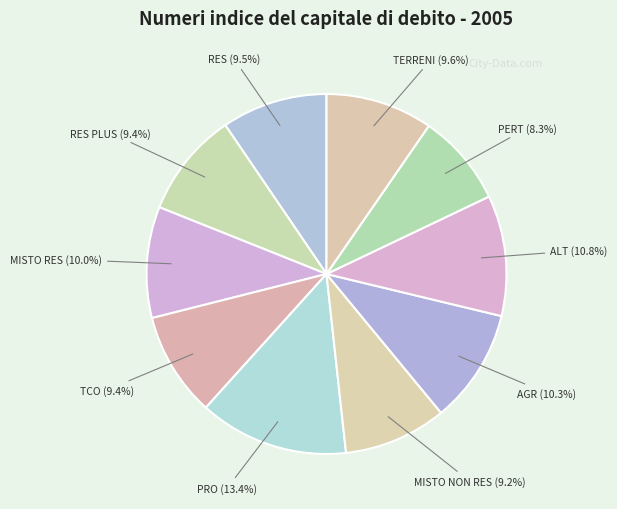

Rank the categories by value from highest to lowest.

PRO, ALT, AGR, MISTO RES, TERRENI, RES, RES PLUS, TCO, MISTO NON RES, PERT